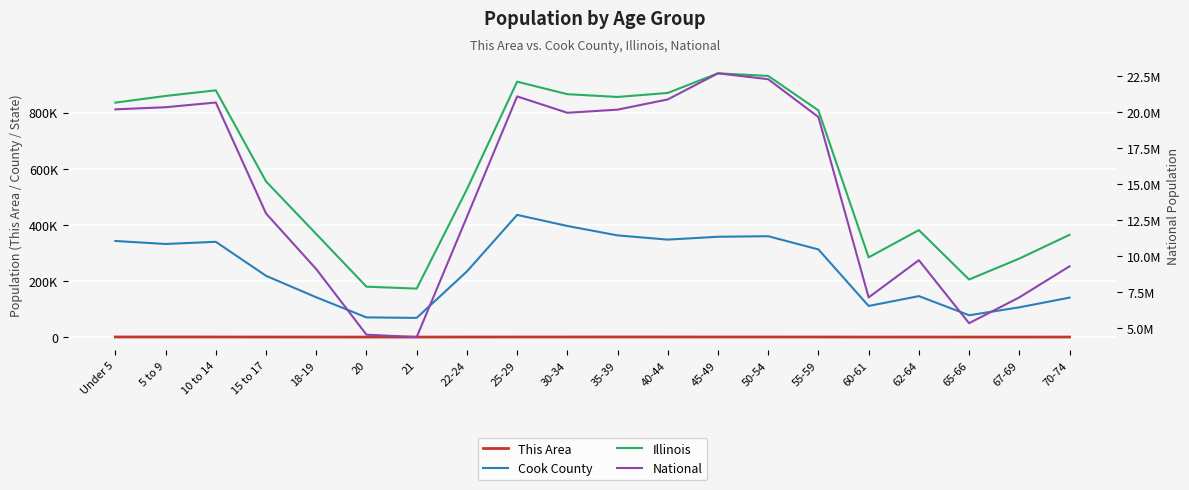

At which label does National reach its minimum?

21